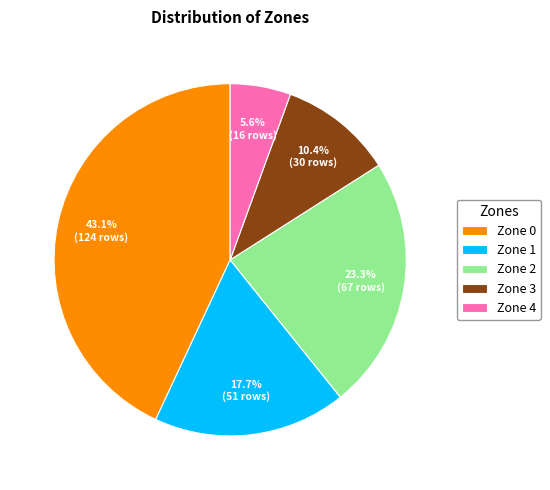

Which has a higher value, Zone 4 or Zone 3?

Zone 3